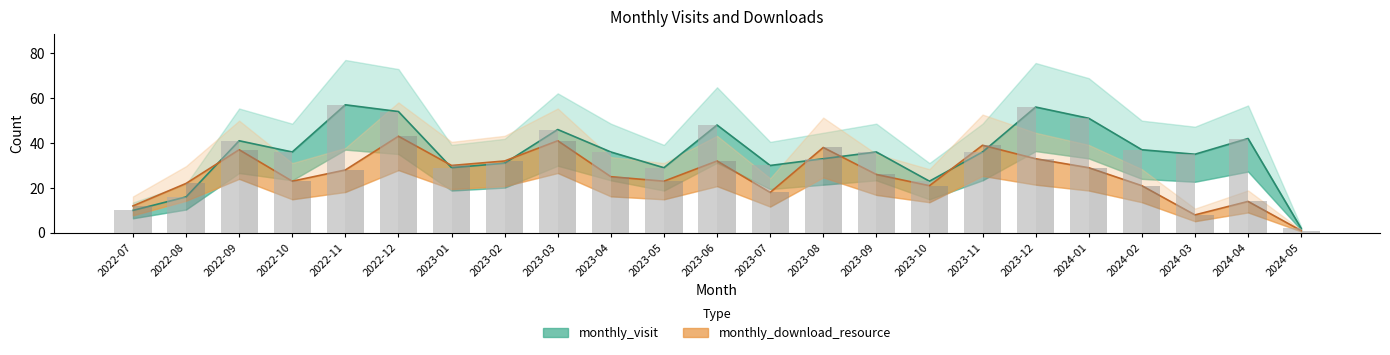

Between 2023-09 and 2023-10, which series saw the biggest shift?

monthly_visit